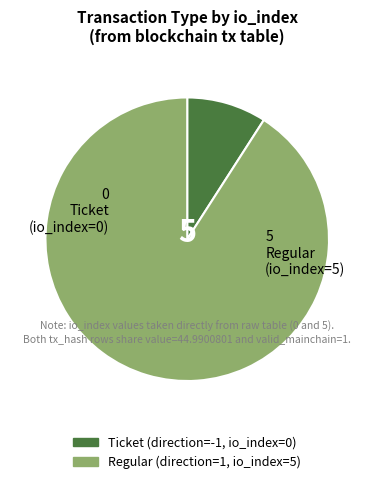

Is there any slice that represents more than half of the pie?

Yes